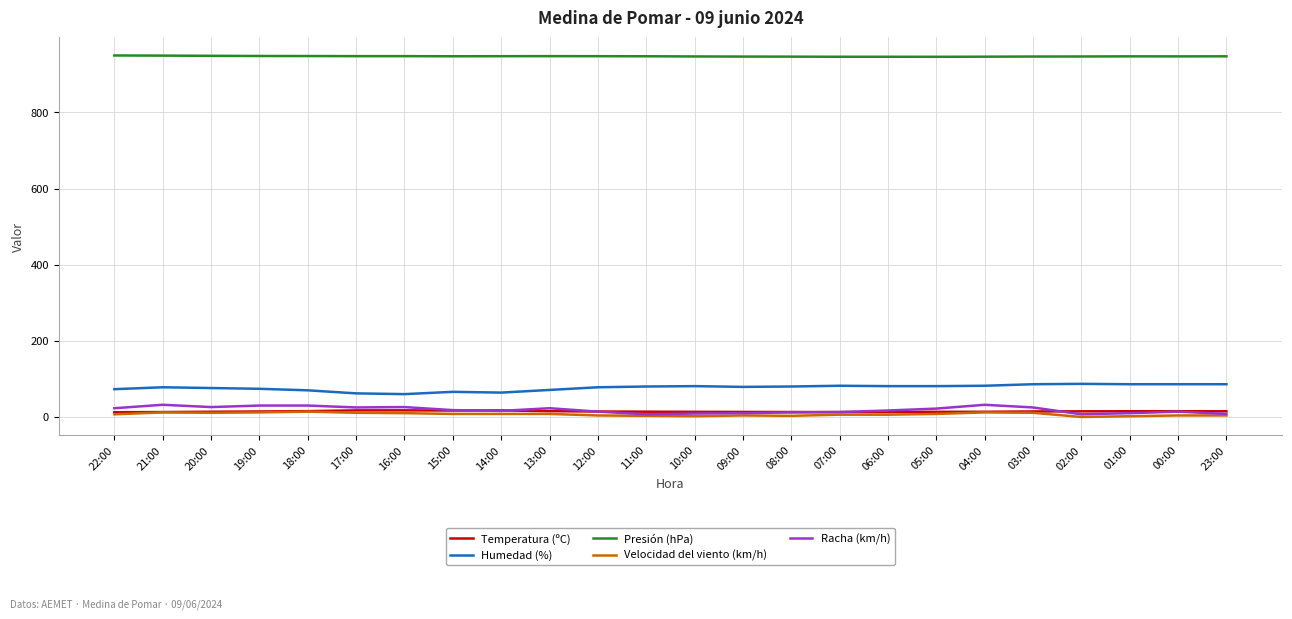

At how many categories does at least one series exceed 217?

24